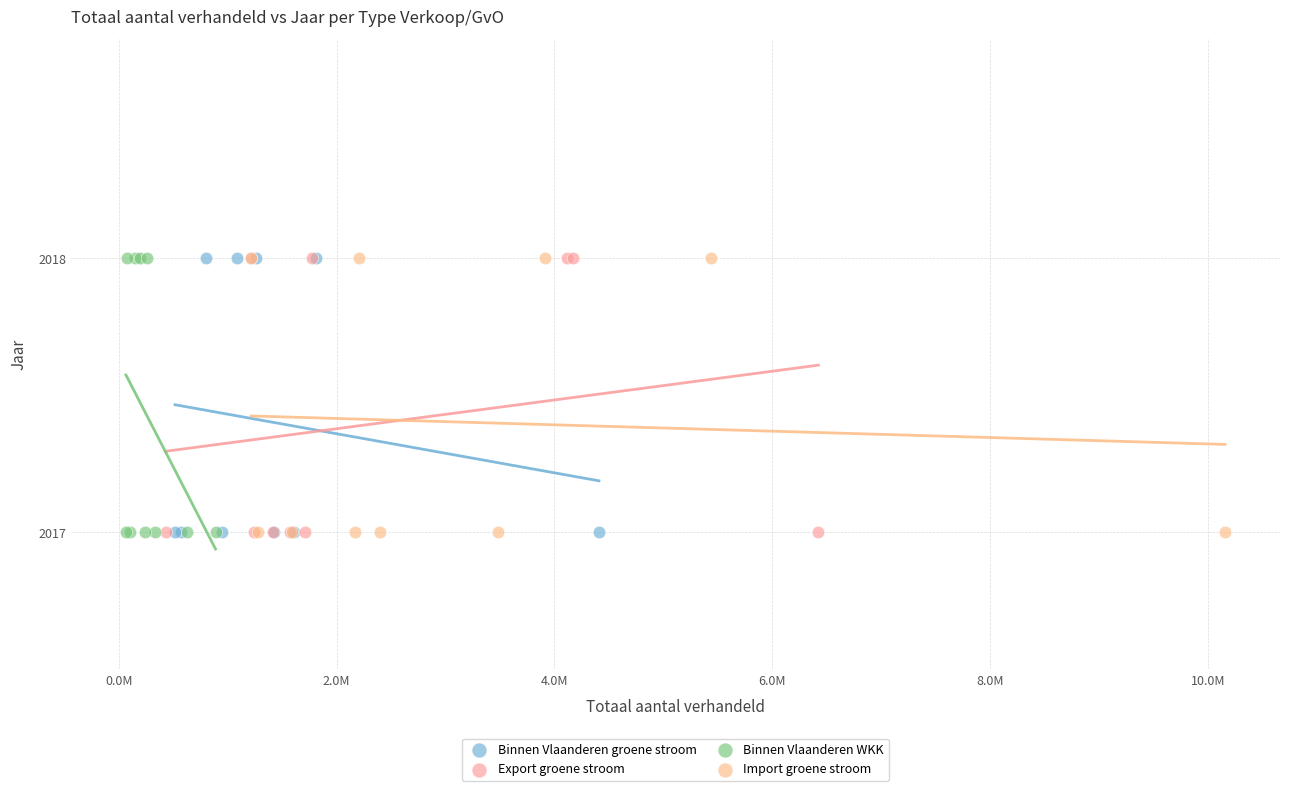

What are all the series names shown in the legend?

Binnen Vlaanderen groene stroom, Export groene stroom, Binnen Vlaanderen WKK, Import groene stroom